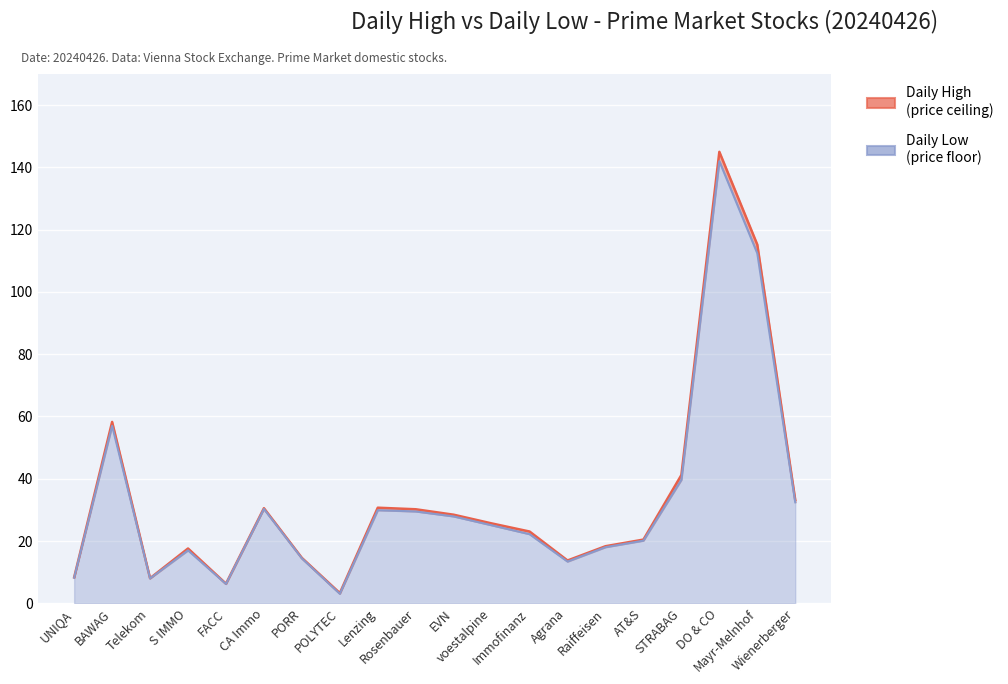

Which series has the largest total across all categories?

Daily High